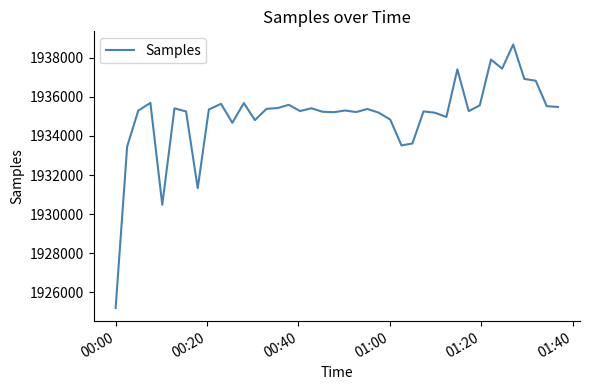

What is the greatest value displayed?

1938686